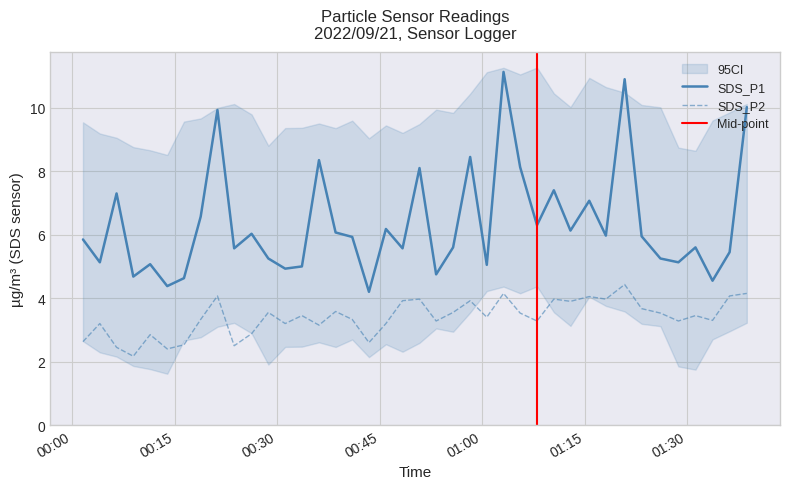

Which has a higher value, 2022/09/21 00:26:14 or 2022/09/21 00:13:53?

2022/09/21 00:26:14